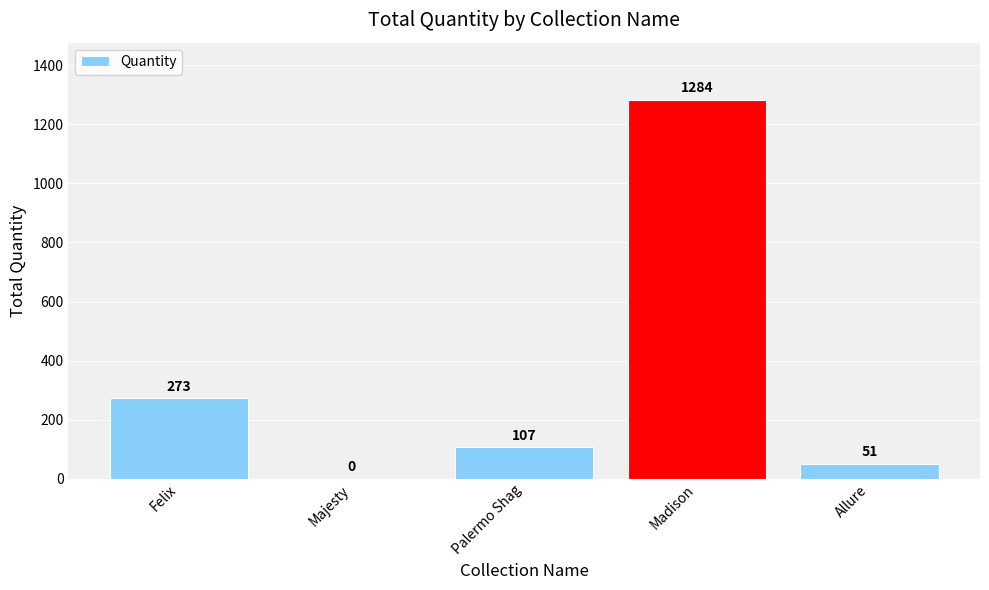

Reading left to right, what are all the values shown in this chart?

Felix=273	Majesty=0	Palermo Shag=107	Madison=1284	Allure=51